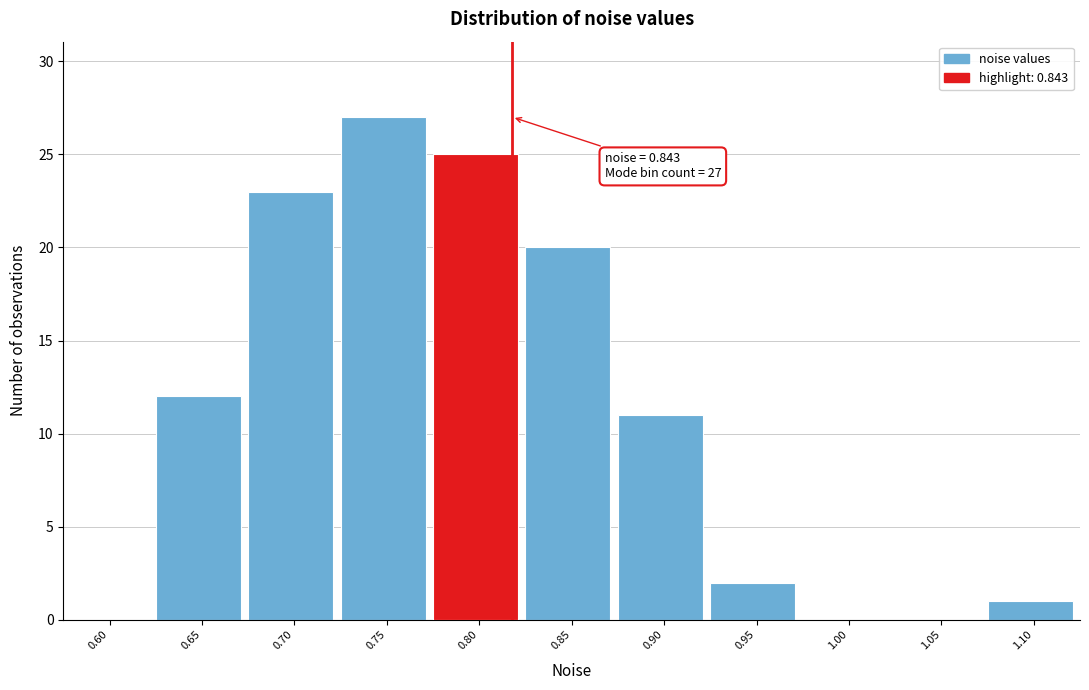

Reading left to right, extract all data points from this chart.

0.60=0	0.65=12	0.70=23	0.75=27	0.80=25	0.85=20	0.90=11	0.95=2	1.00=0	1.05=0	1.10=1